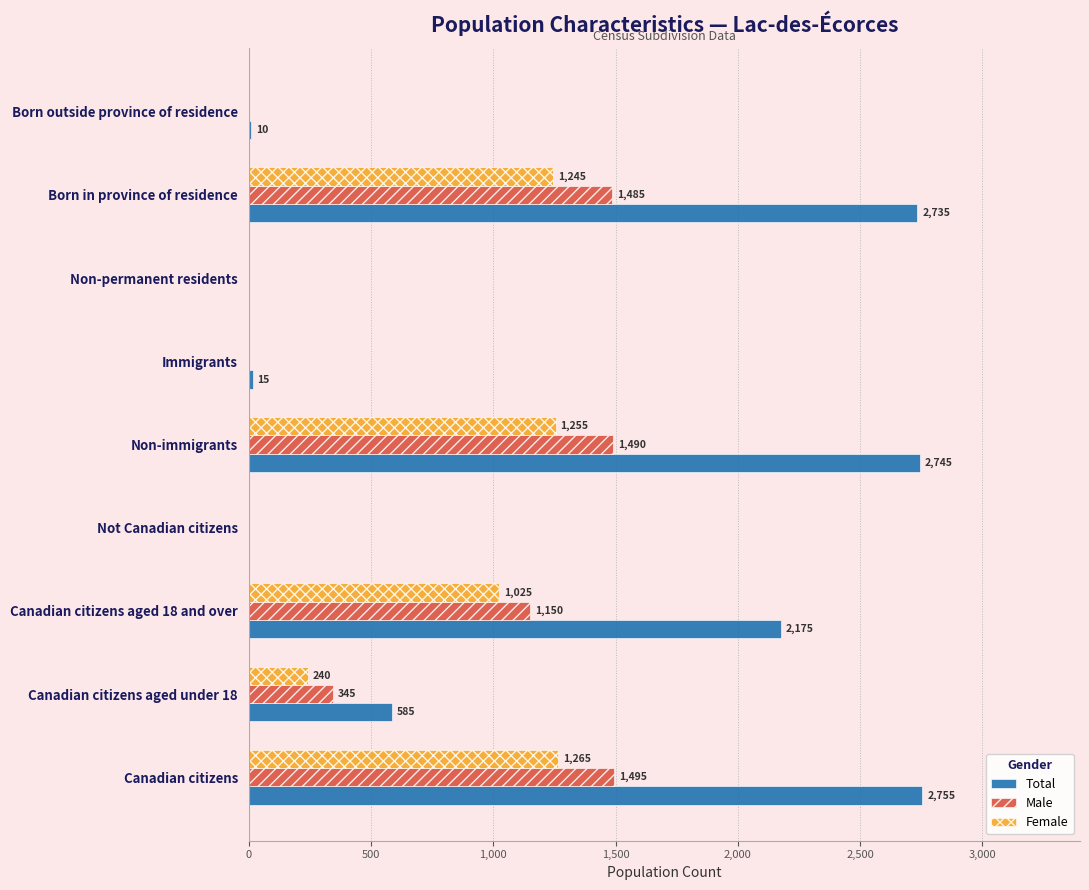

Which series has the largest total across all categories?

Total